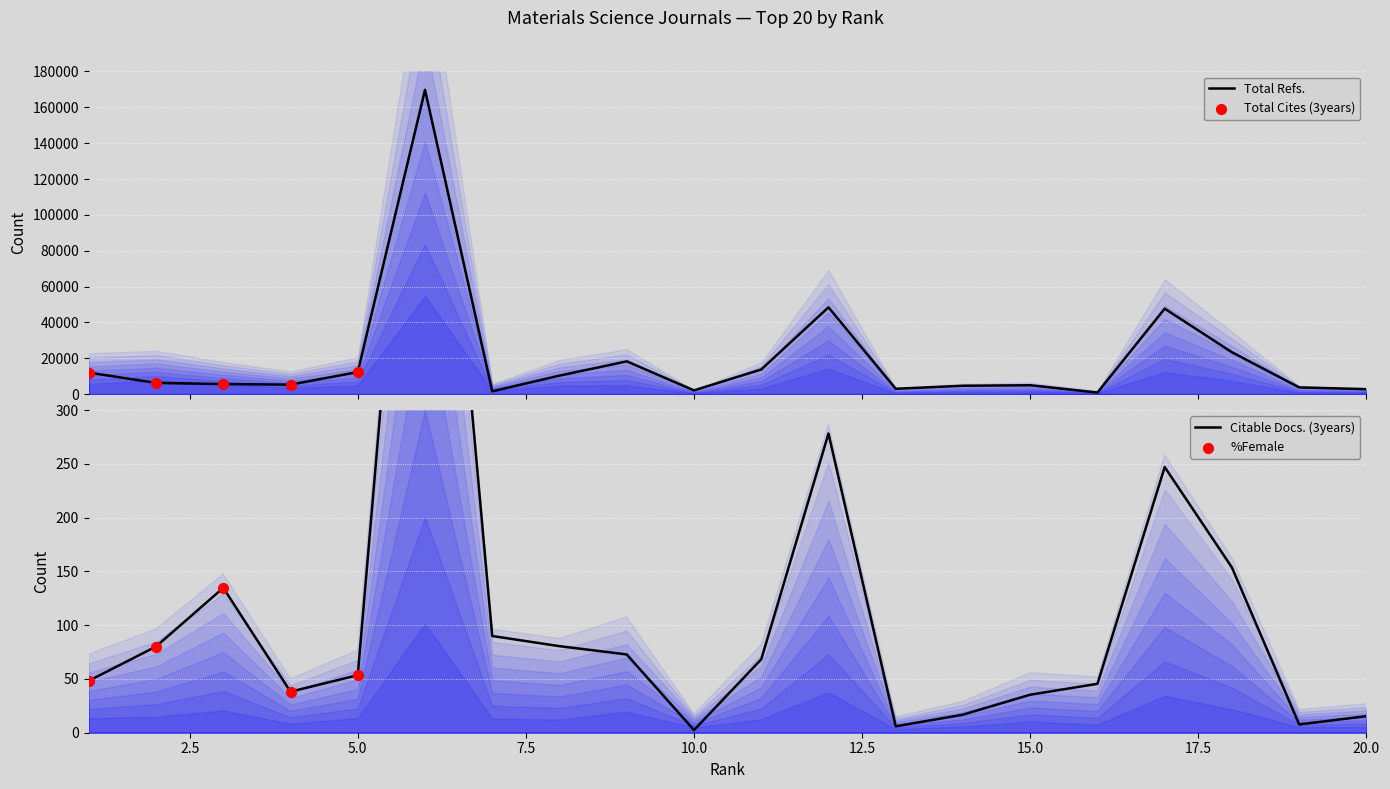

Which series reaches the maximum Y coordinate?

Total Refs.